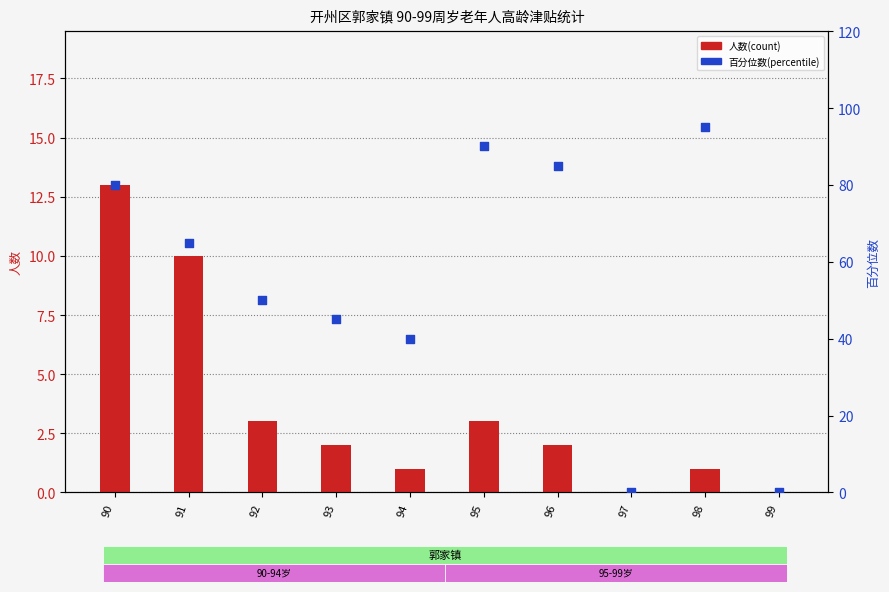

Which series has the largest total across all categories?

百分位数(percentile)